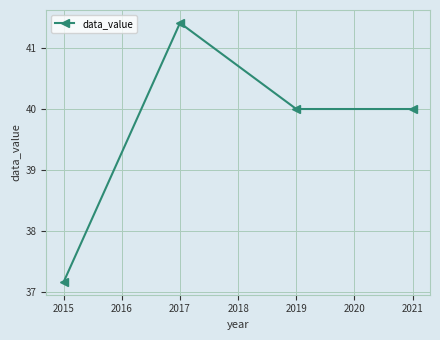

What is the greatest value displayed?

41.4